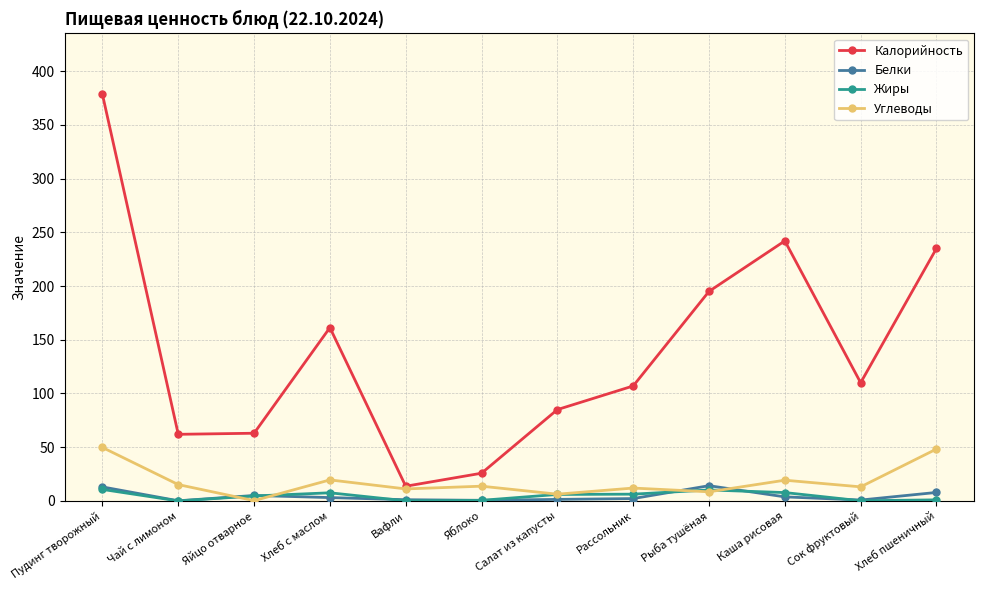

True or false: Белки and Калорийность cross at least once.

False